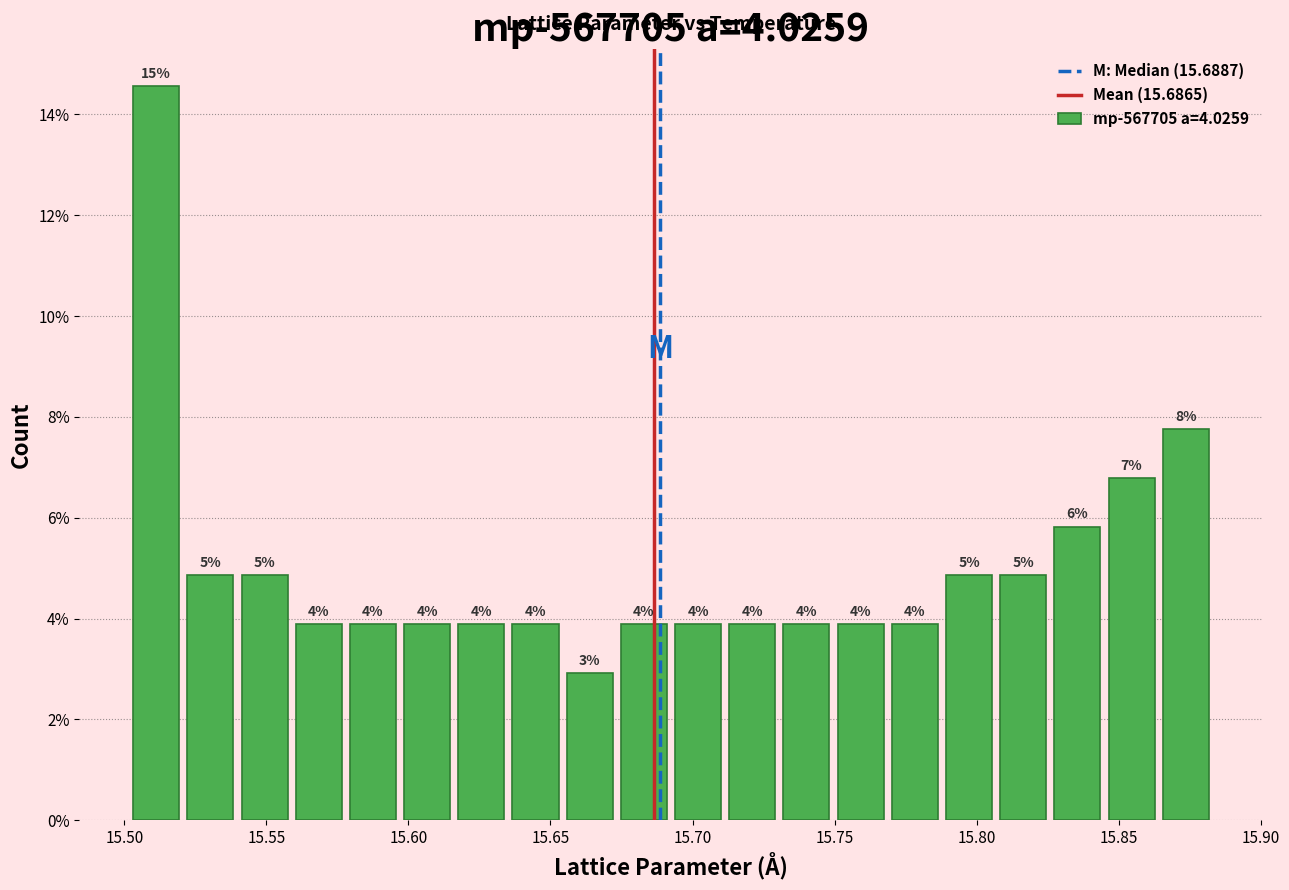

Around what value on the x-axis is the tallest bar? Give the approximate position of its centre, as read against the axis.

15.510